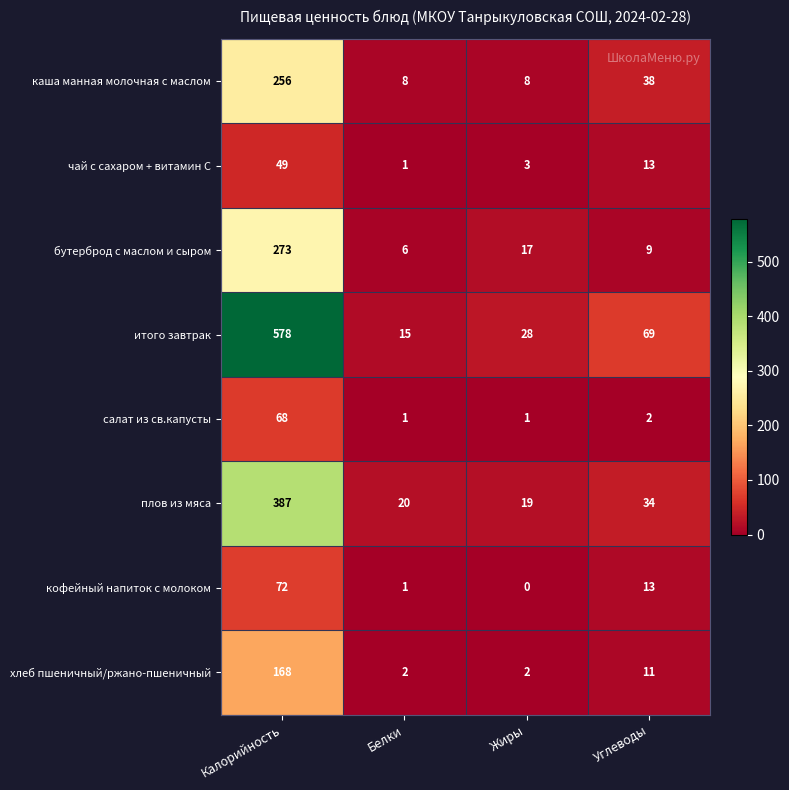

What is the sum of all кофейный напиток с молоком values?

86